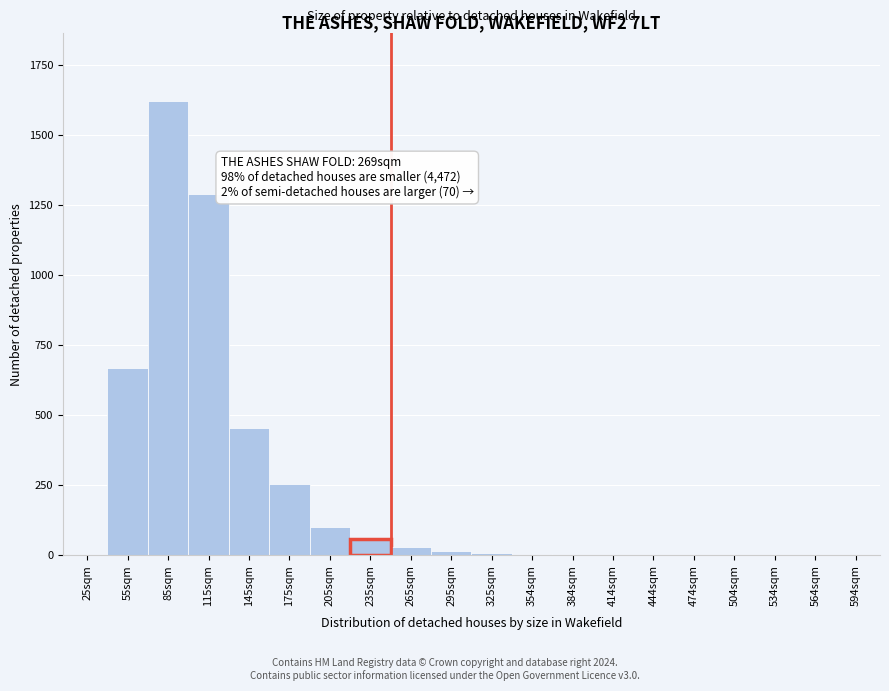

True or false: the data shows 212 at 145sqm.

False